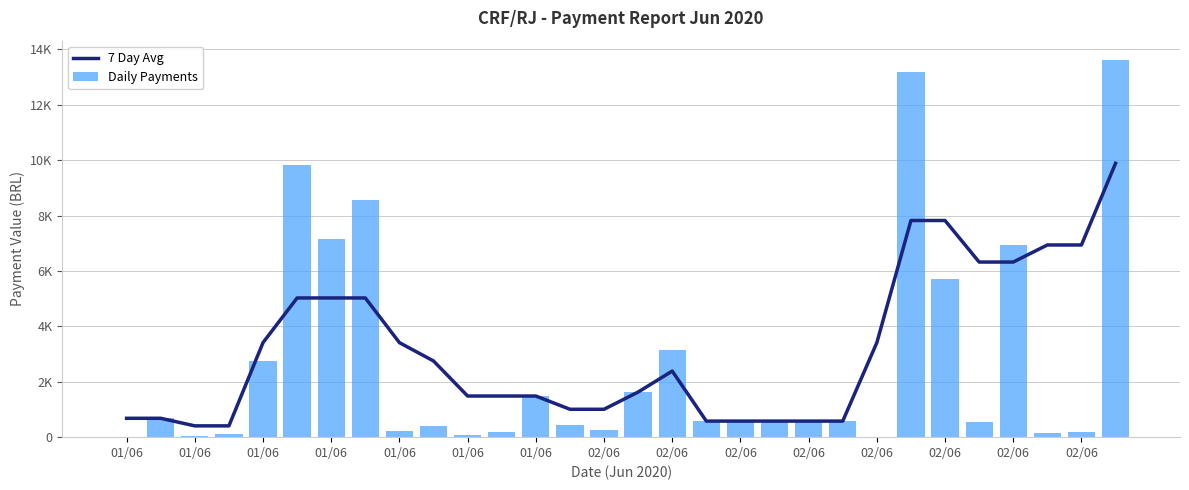

Is the value of Daily Payments at 01/06 greater than the value of 7 Day Avg at 02/06?

No